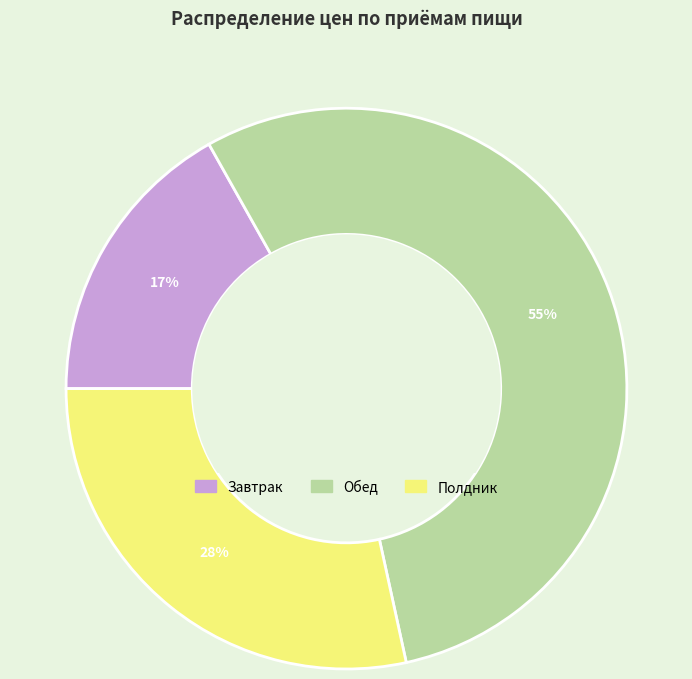

How many slices are in this pie chart?

3